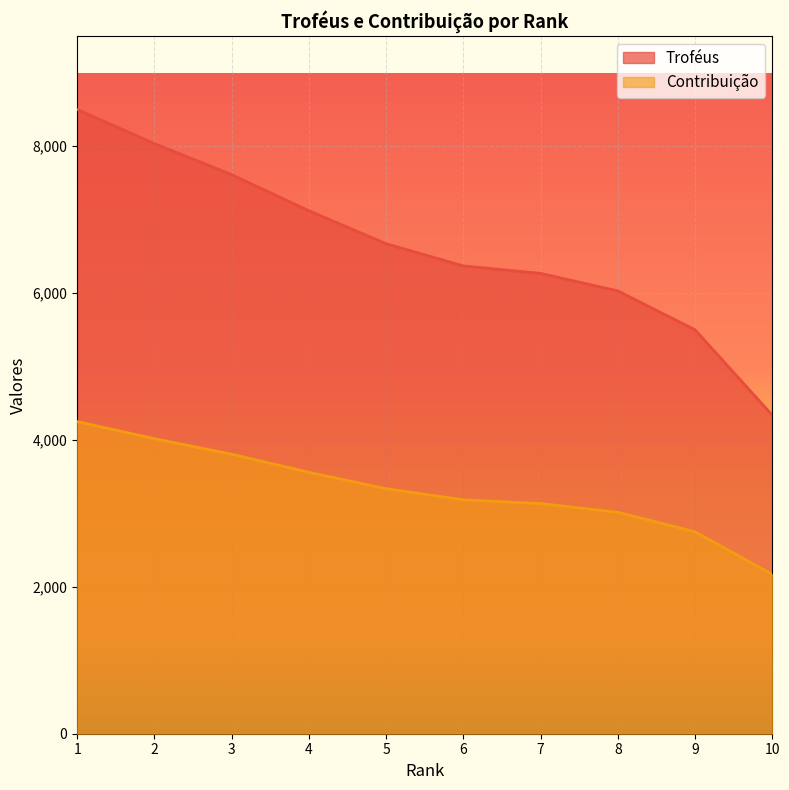

Which series changed the most between 8 and 9?

Troféus